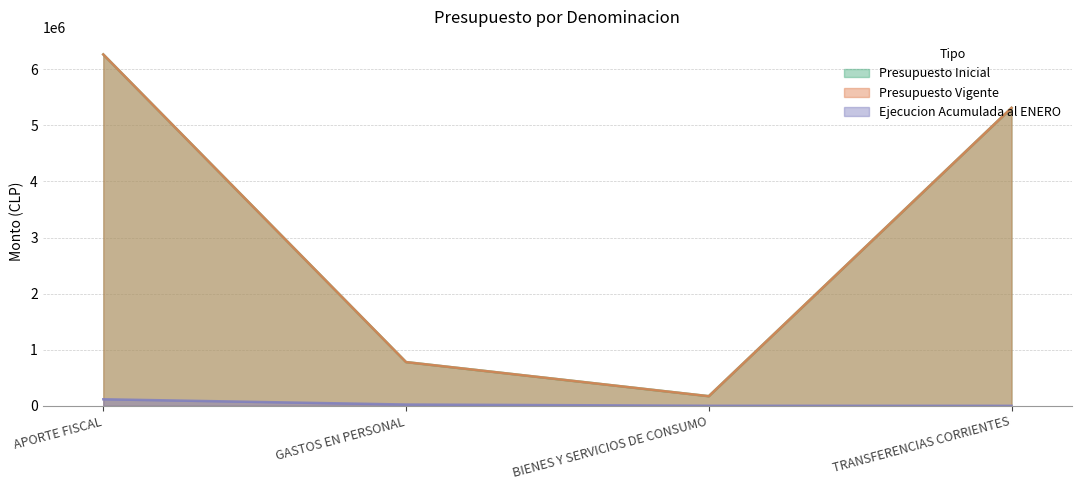

True or false: Presupuesto Inicial and Presupuesto Vigente cross at least once.

False